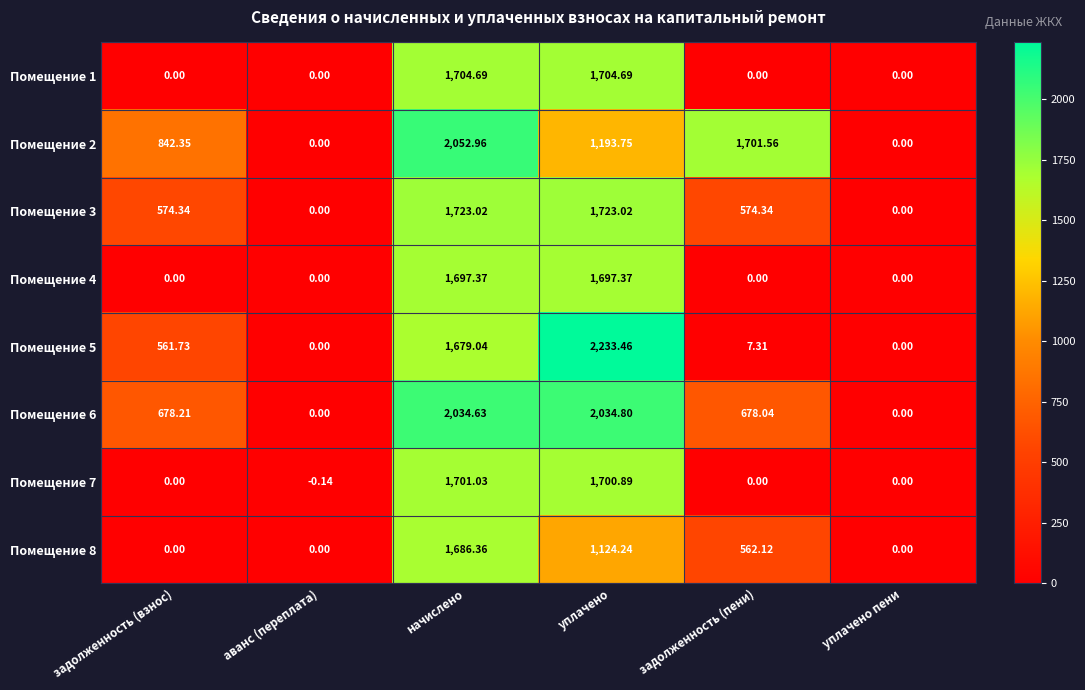

At which label does Помещение 7 reach its peak?

начислено